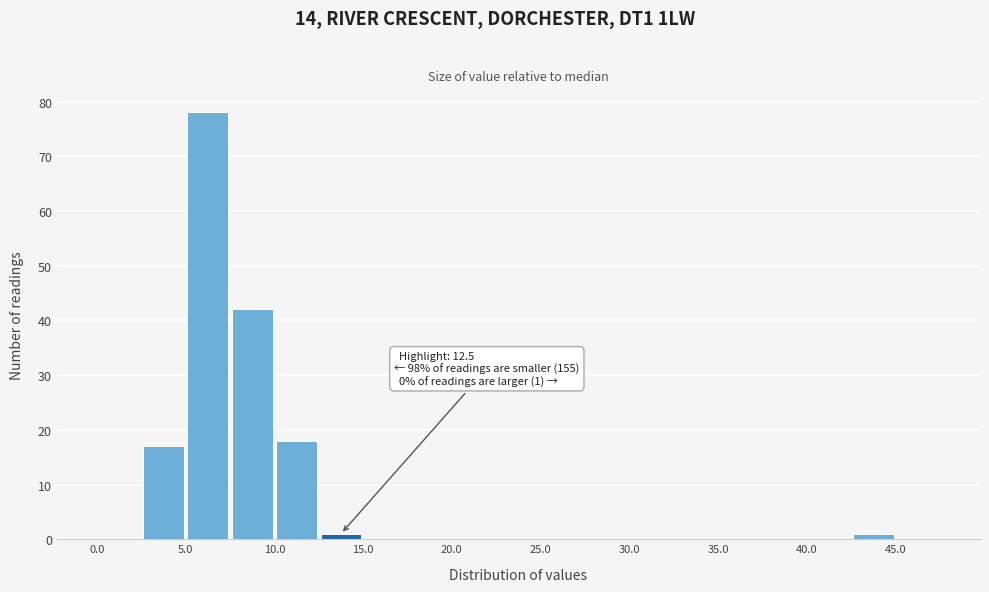

Over which range of the x-axis is the bar tallest?

5.0 to 7.5